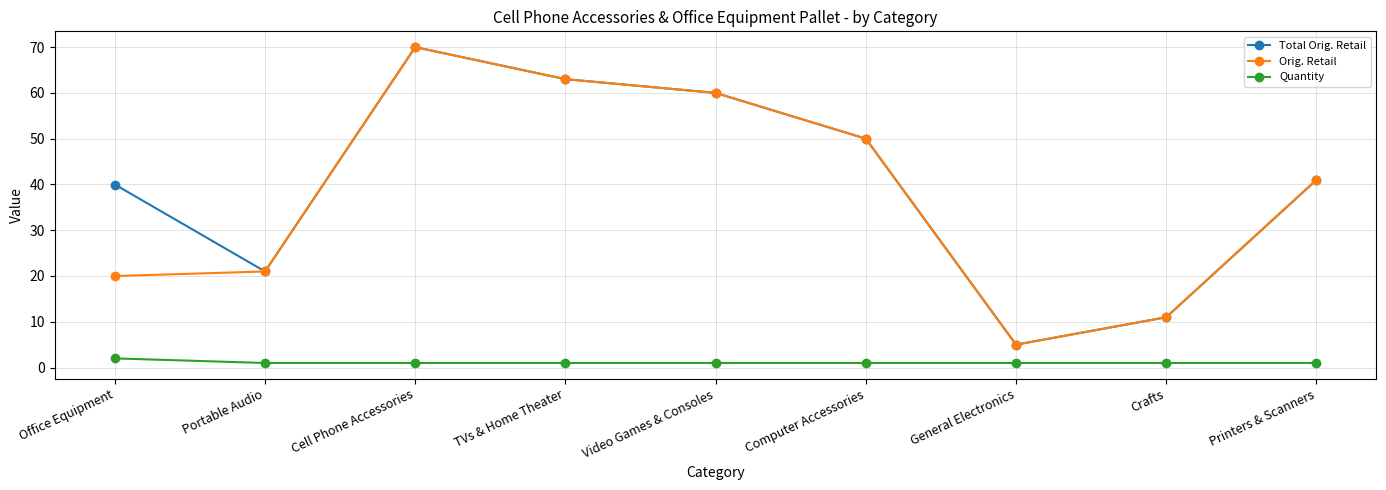

Count the number of categories in the chart.

9